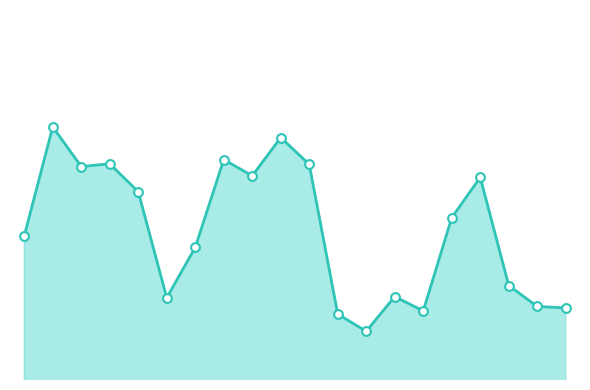

Which series contains the lowest Y value?

phenotype_version_id_line